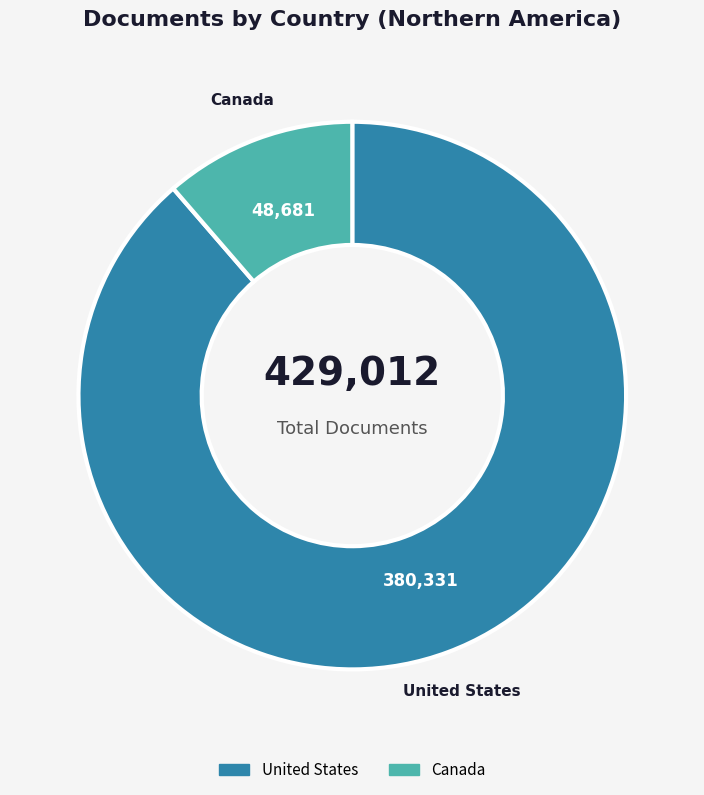

Approximately how many times larger is the value at Canada compared to United States?

0.1